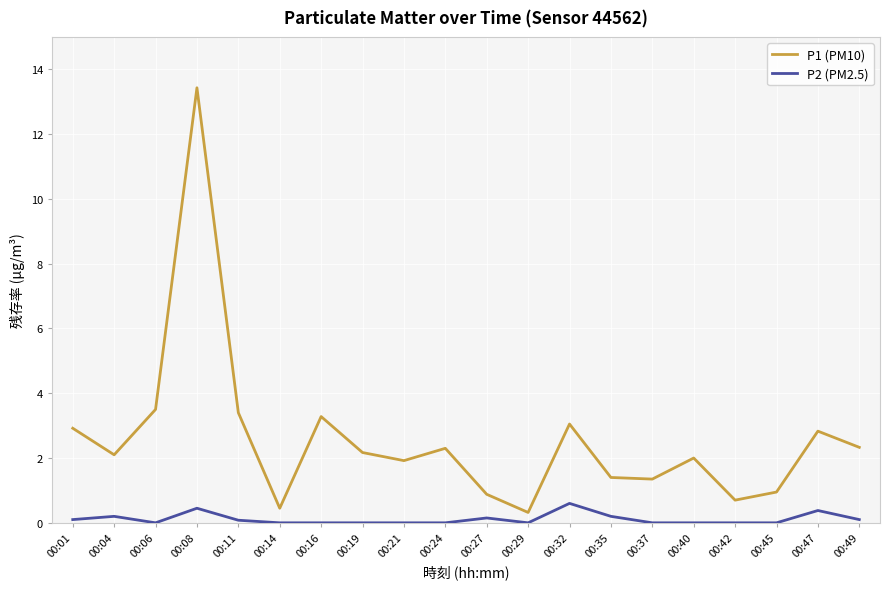

What is the greatest value displayed?

13.4